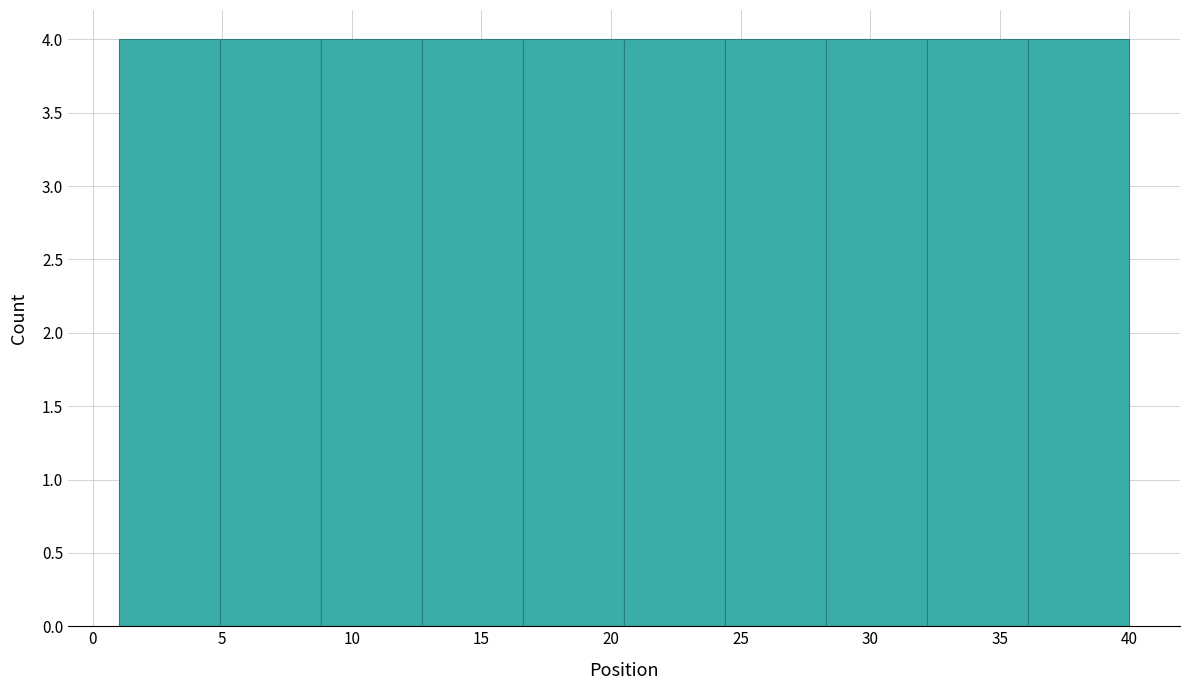

Reading left to right, list every bar in this chart as the range it spans on the x-axis followed by its height. Neither the bar edges nor the heights are printed on the chart, so give them approximately, as read against the axes.

1.0 to 4.9: 4
4.9 to 8.8: 4
8.8 to 12.7: 4
12.7 to 16.6: 4
16.6 to 20.5: 4
20.5 to 24.4: 4
24.4 to 28.3: 4
28.3 to 32.2: 4
32.2 to 36.1: 4
36.1 to 40.0: 4